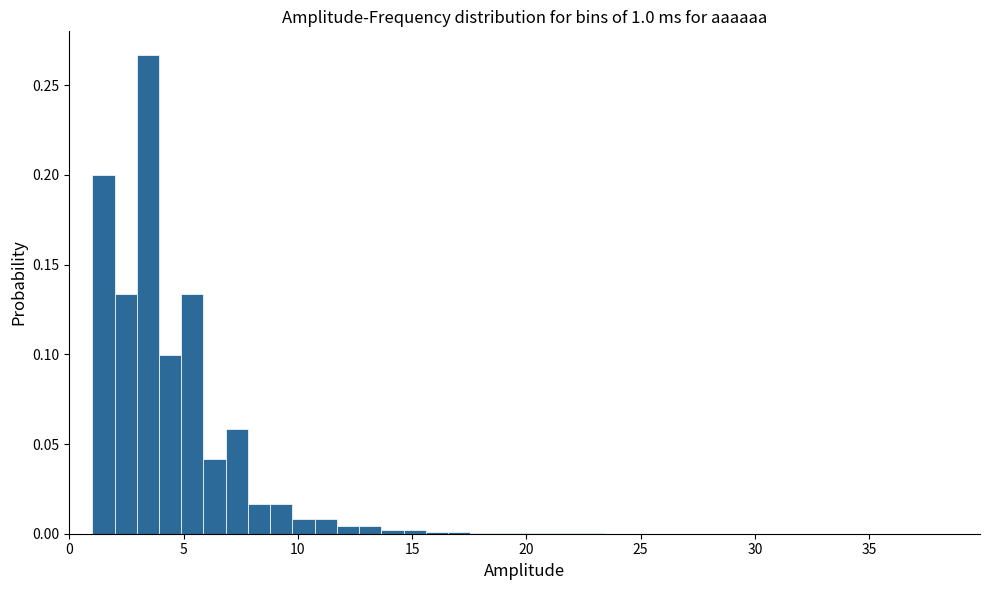

Around what value on the x-axis is the tallest bar? Give the approximate position of its centre, as read against the axis.

3.5